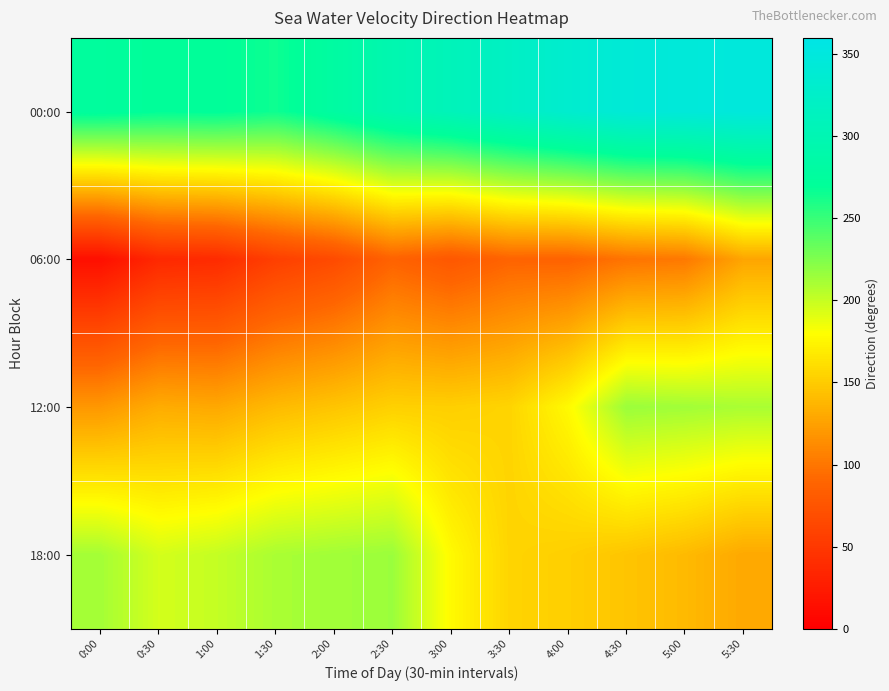

List the series in order of their peak value, highest first.

00:00, 12:00, 18:00, 06:00